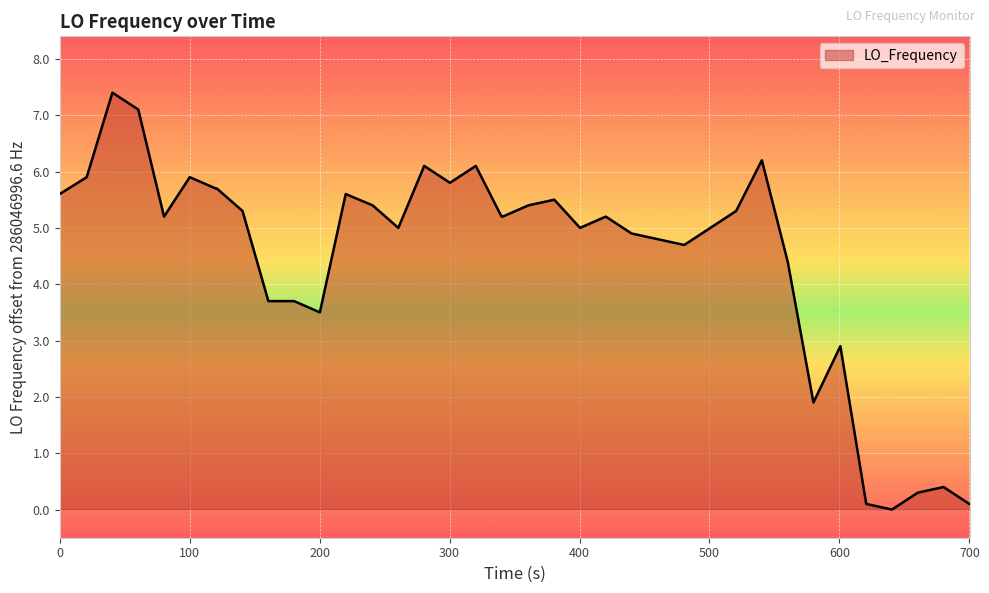

What is the difference between the maximum and minimum values?

7.4